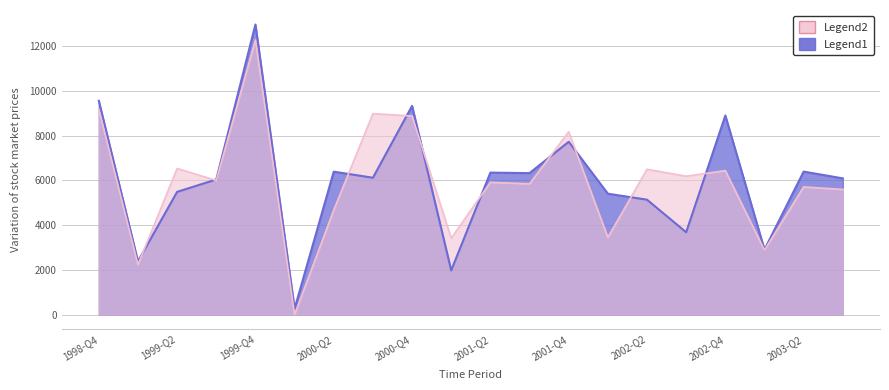

Which series changed the most between 1999-Q4 and 2001-Q3?

Legend1